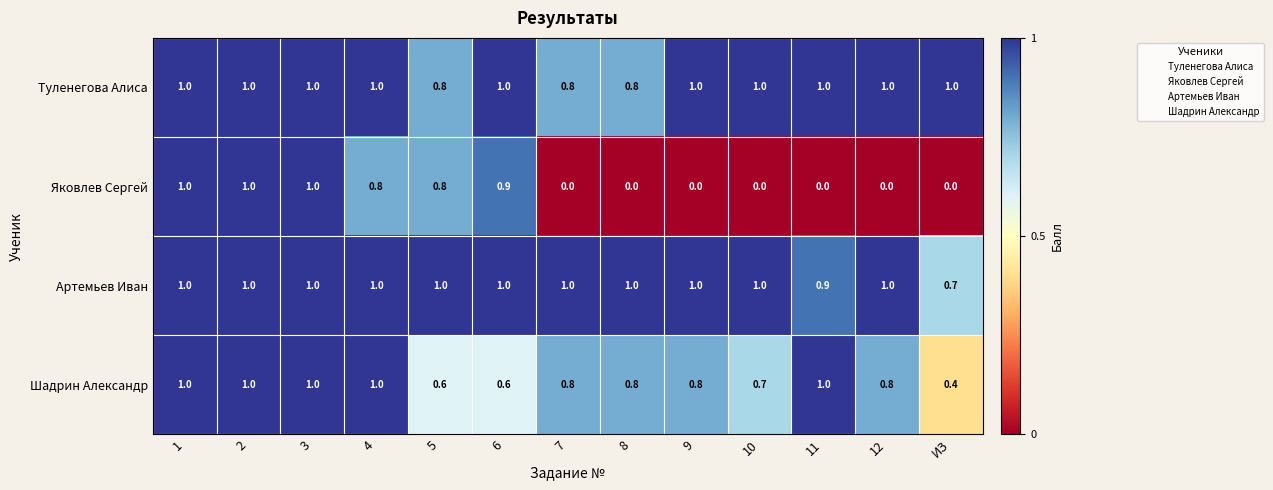

Which series has the largest range (max minus min)?

Яковлев Сергей